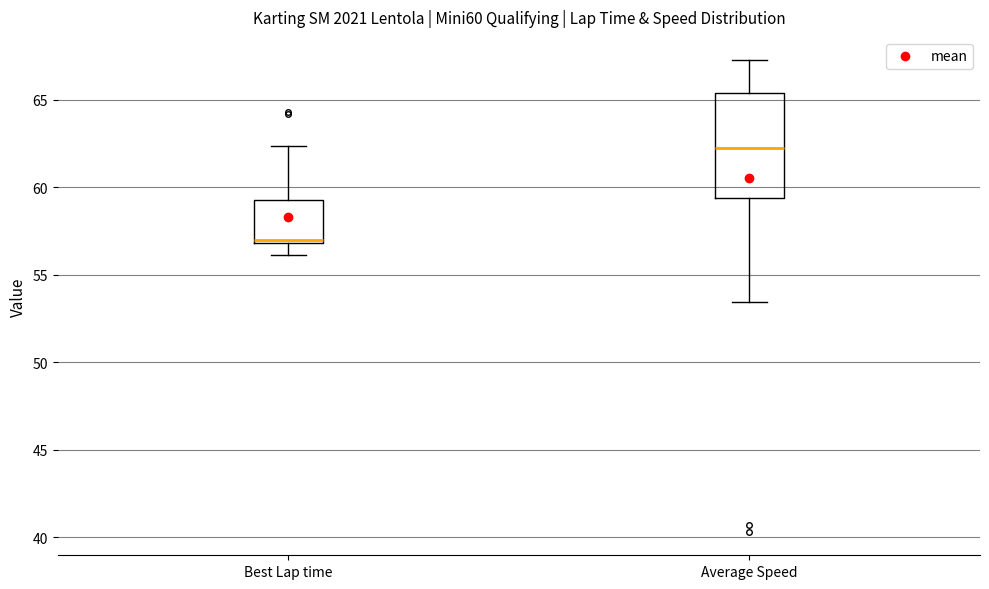

Comparing the boxes themselves (not the whiskers), which one is the tallest?

Average Speed